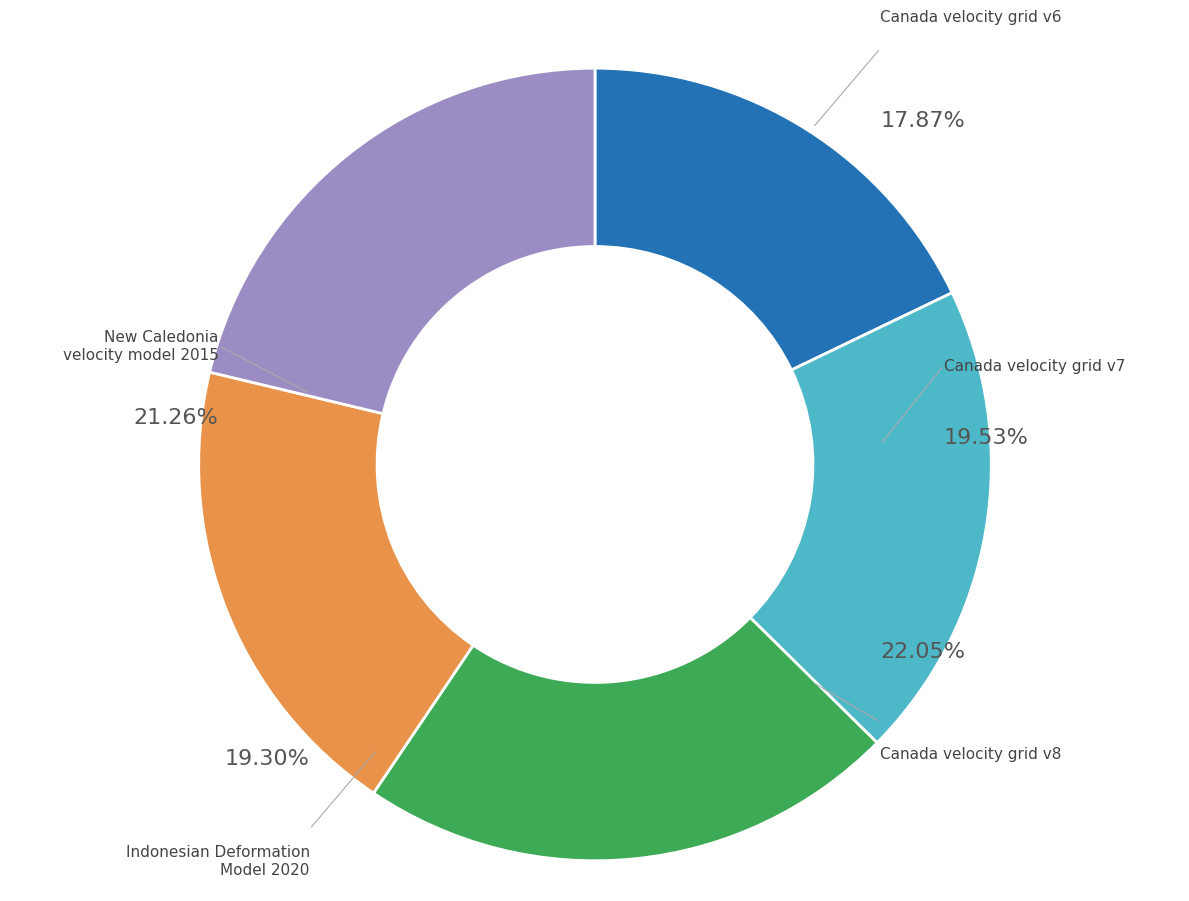

Is there any slice that represents more than half of the pie?

No